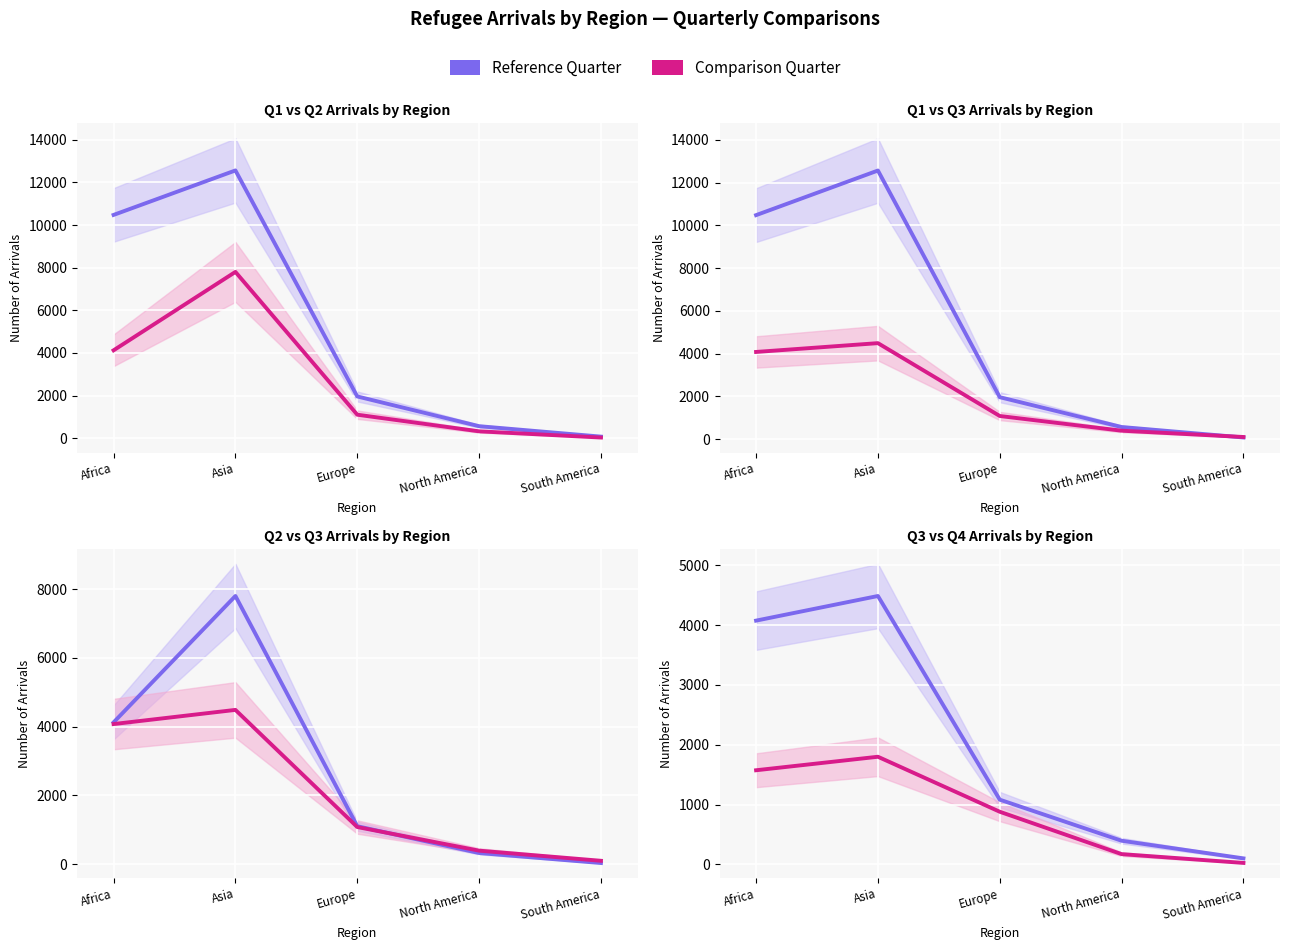

Which category has the lowest value in the Quarter 3 series?

South America